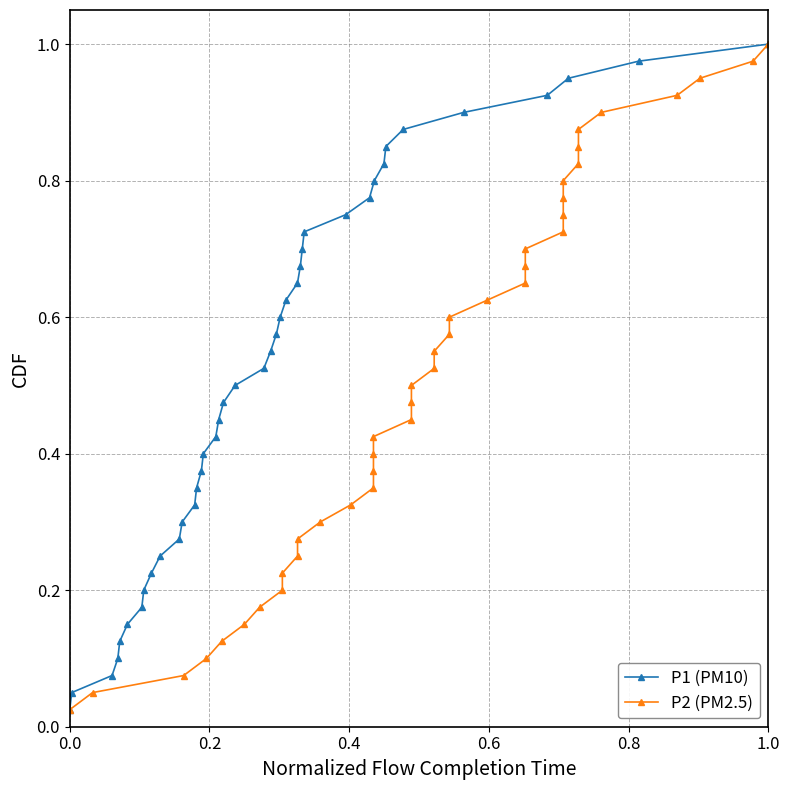

True or false: P1 (PM10) has more than 0 points higher than both neighbors.

False